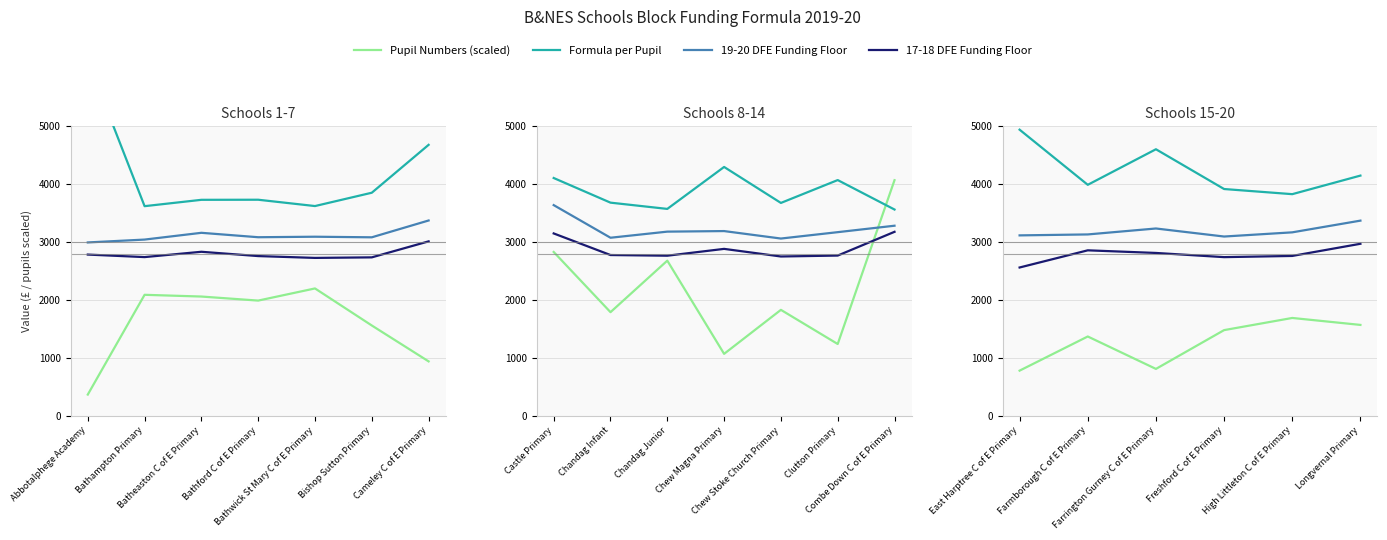

Does the chart have visible grid lines?

Yes